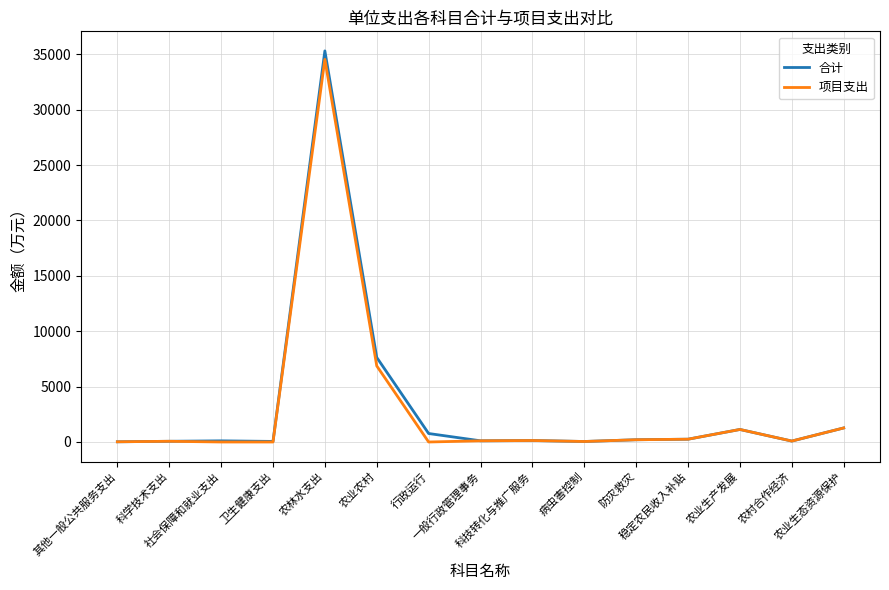

How many series are shown in this chart?

2